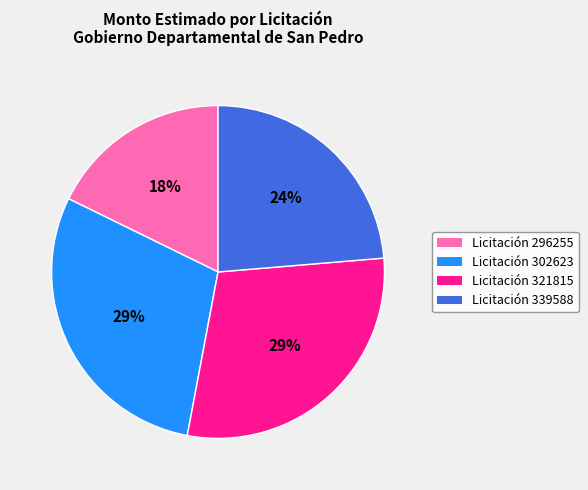

Is there a majority slice in this chart?

No